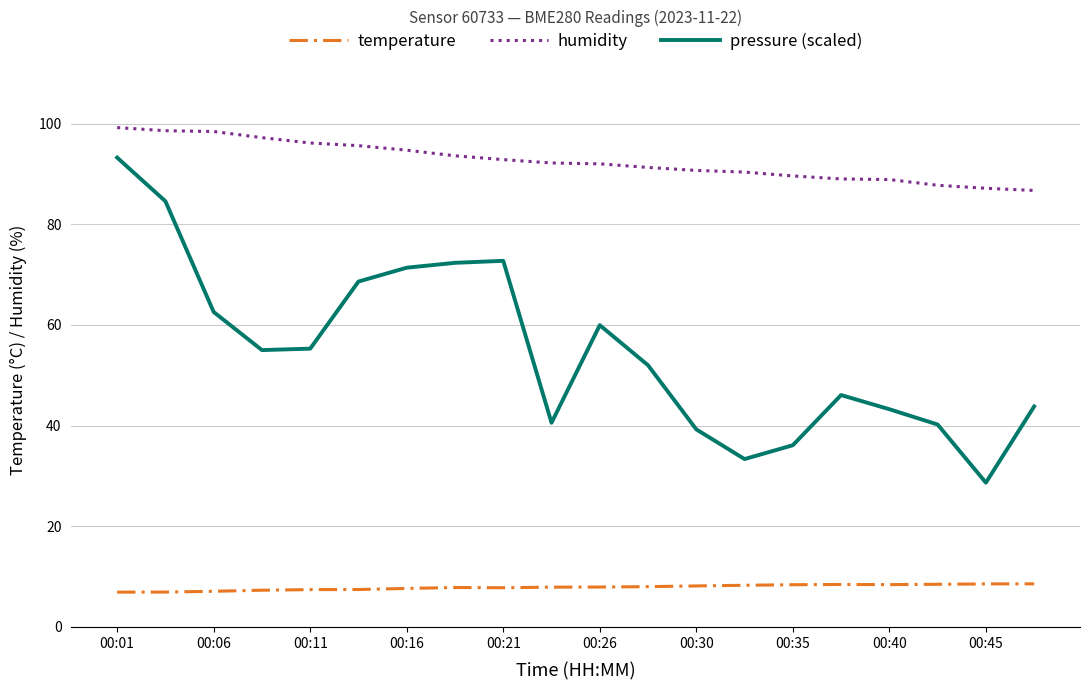

Which series has the largest total across all categories?

humidity